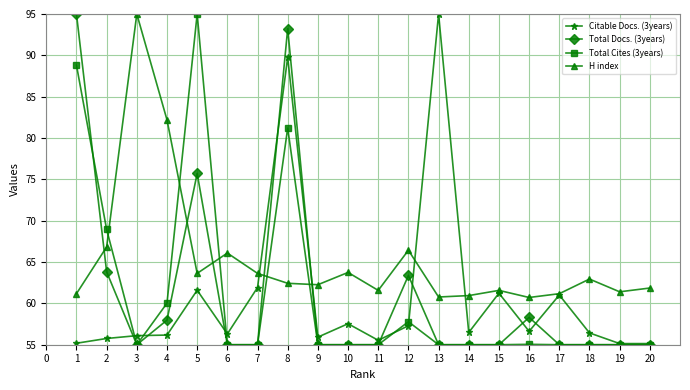

Is it true that Total Docs. (3years) equals 85.7 at 19?

False